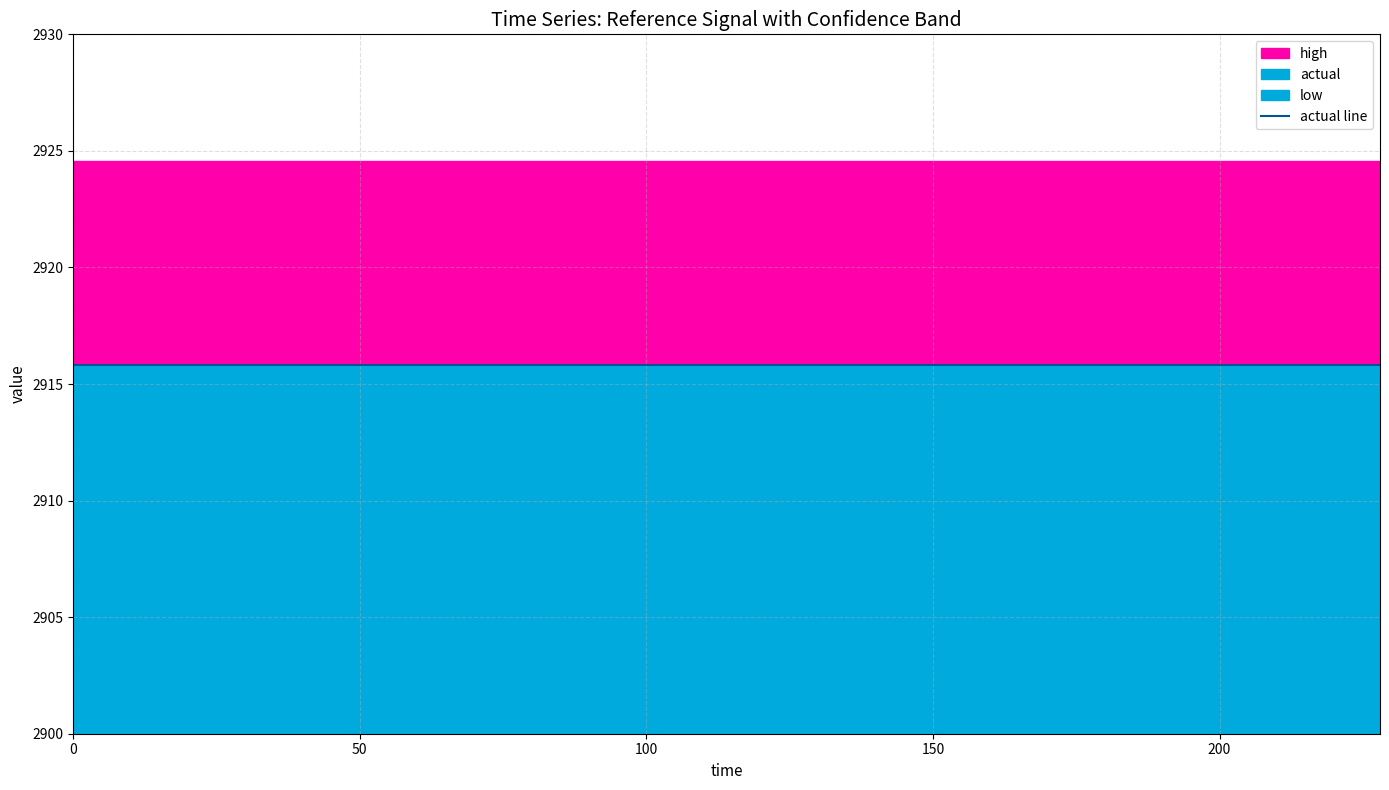

What are all the series names shown in the legend?

high, actual, low